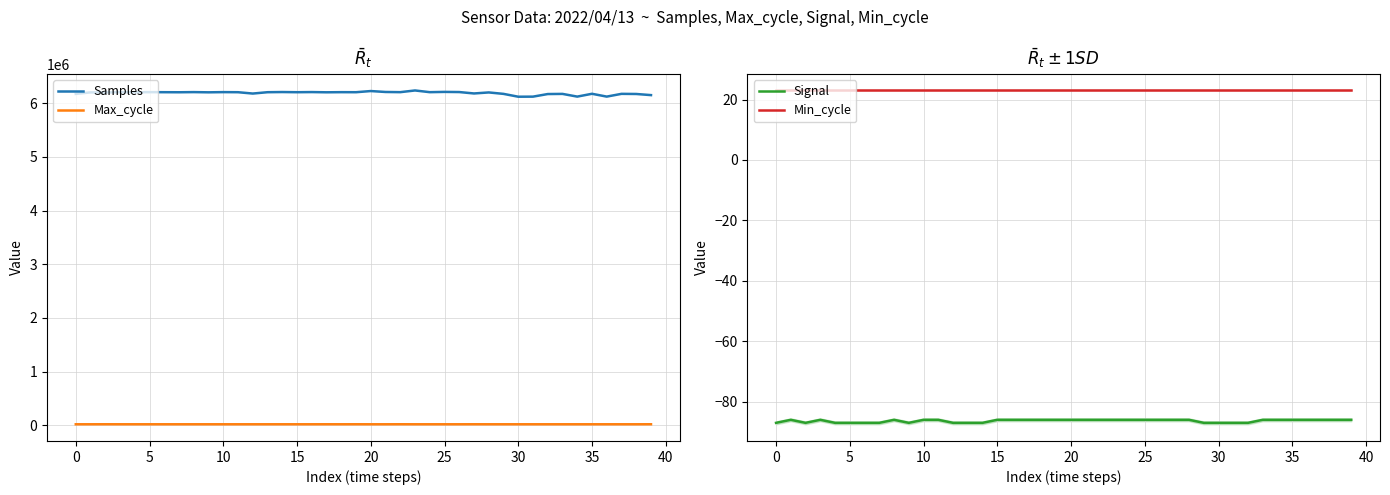

True or false: Signal has more than 0 points higher than both neighbors.

True